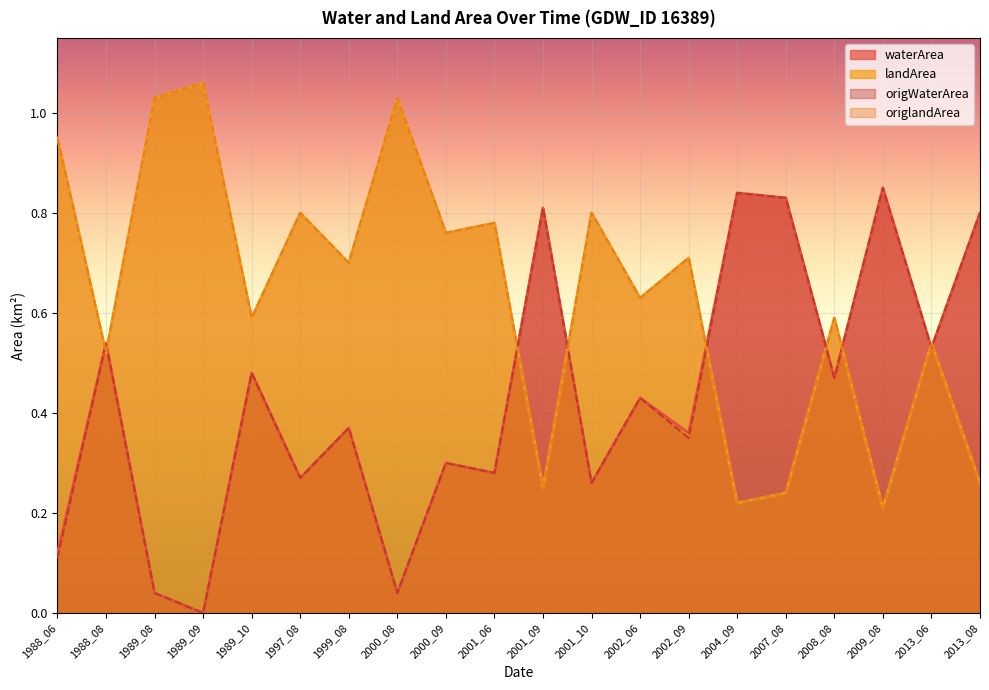

The value of waterArea at 2000_08 is 0.0. True or false?

True